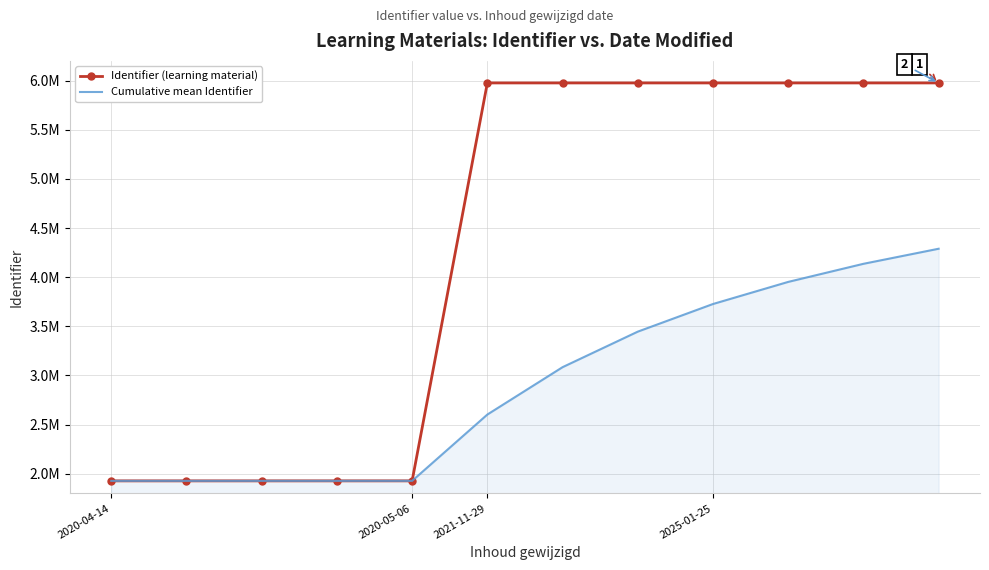

What are all the series names shown in the legend?

Identifier (learning material), Cumulative mean Identifier